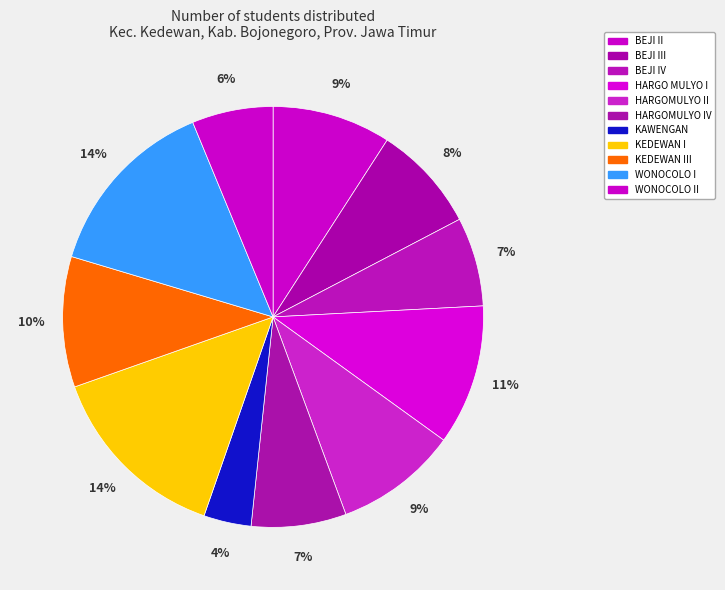

Is there a majority slice in this chart?

No